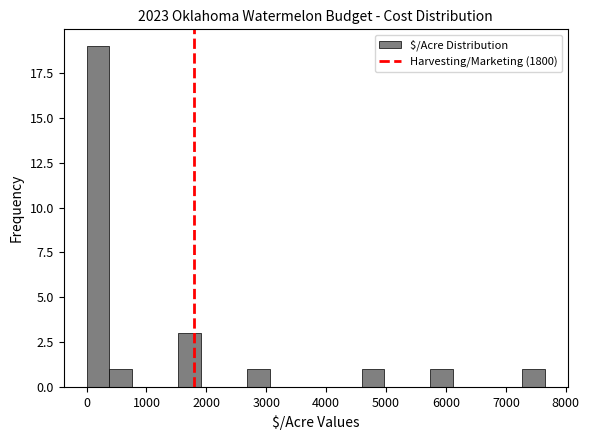

Around what value on the x-axis is the tallest bar? Give the approximate position of its centre, as read against the axis.

200